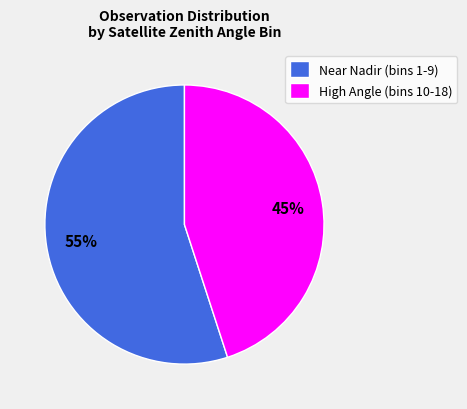

How many slices are in this pie chart?

2